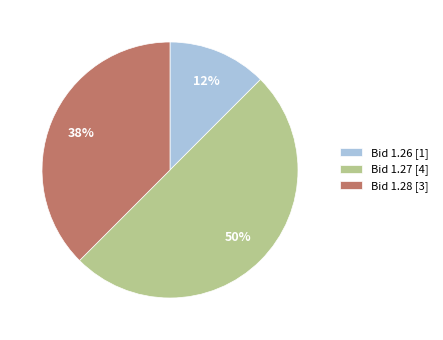

How many segments does this pie chart have?

3